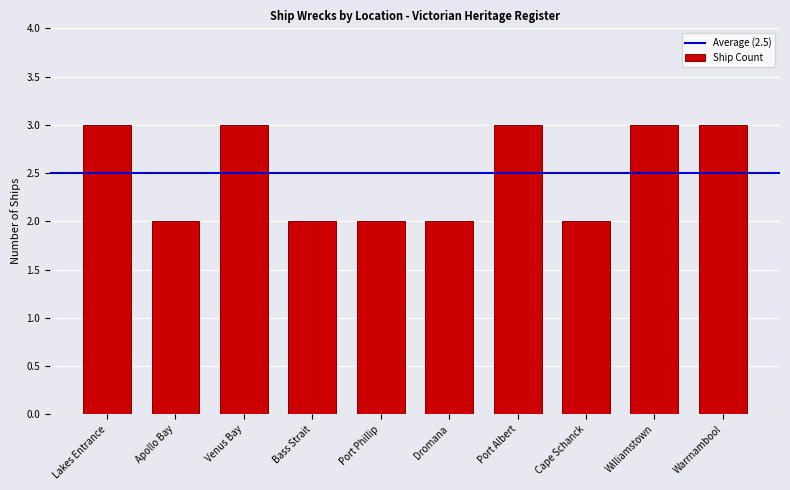

What is the label of the 3rd bar from the left?

Venus Bay